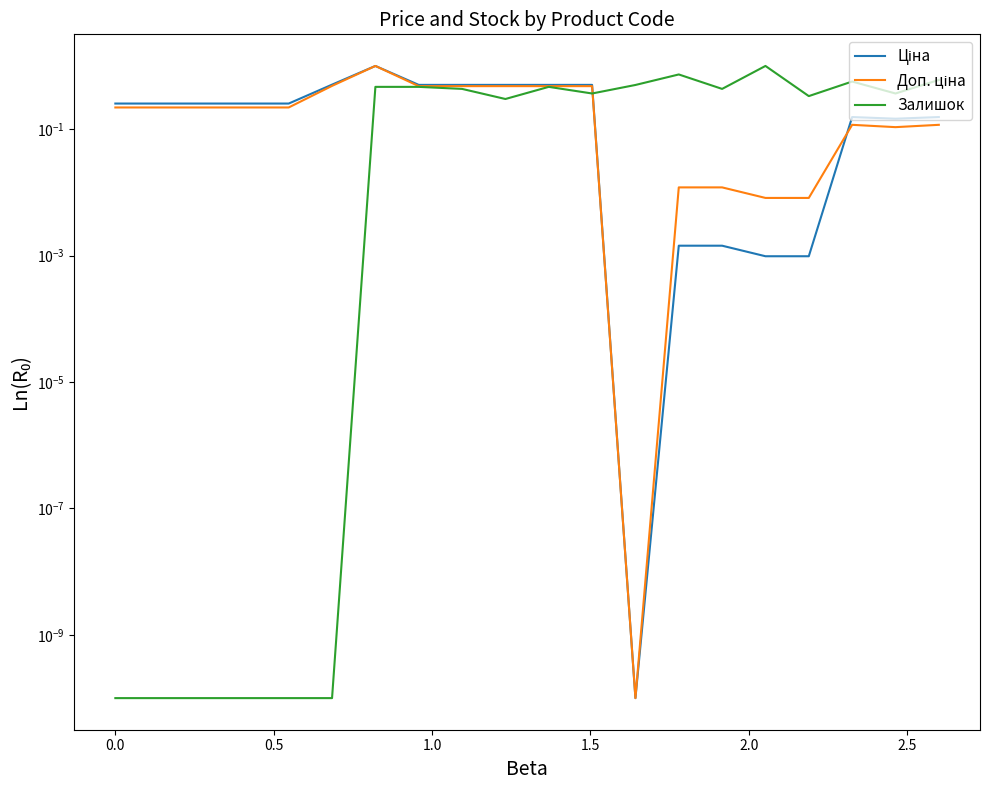

Rank the series by their maximum value, from lowest to highest.

Ціна, Доп. ціна, Залишок